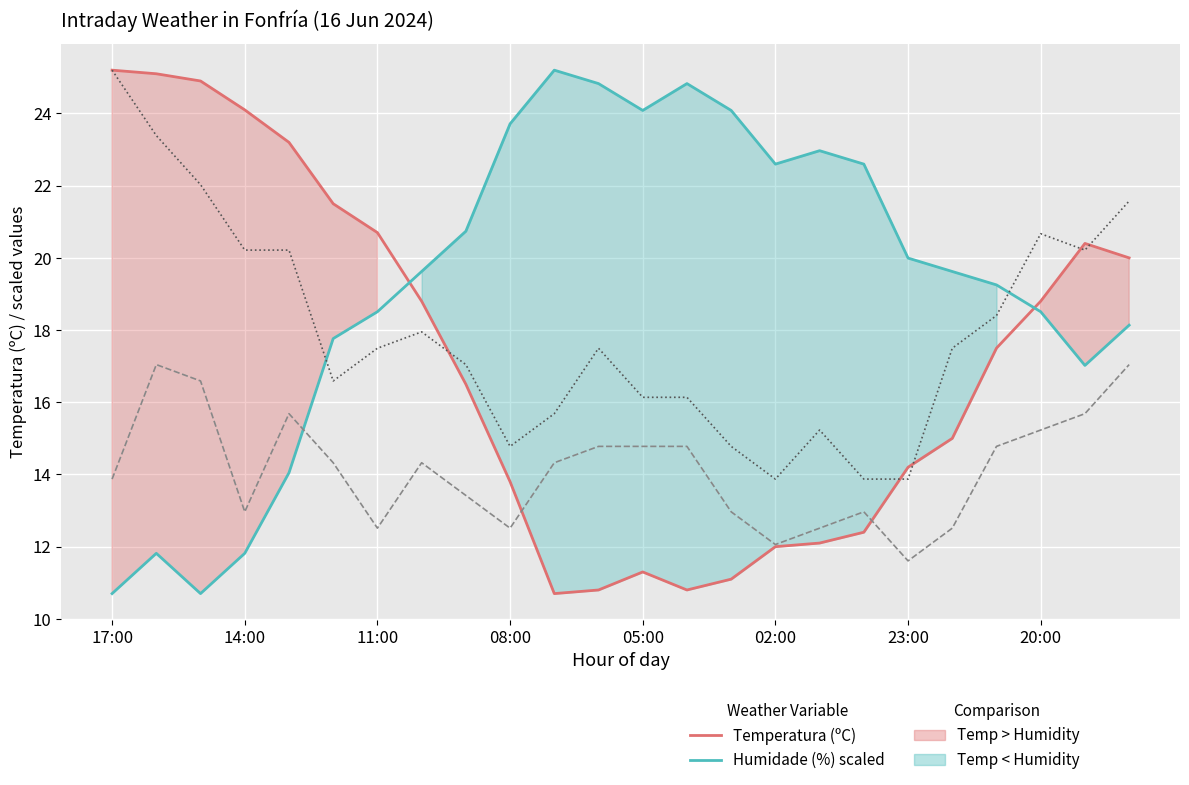

Which category has the lowest value in the Humidade (%) scaled series?

17:00